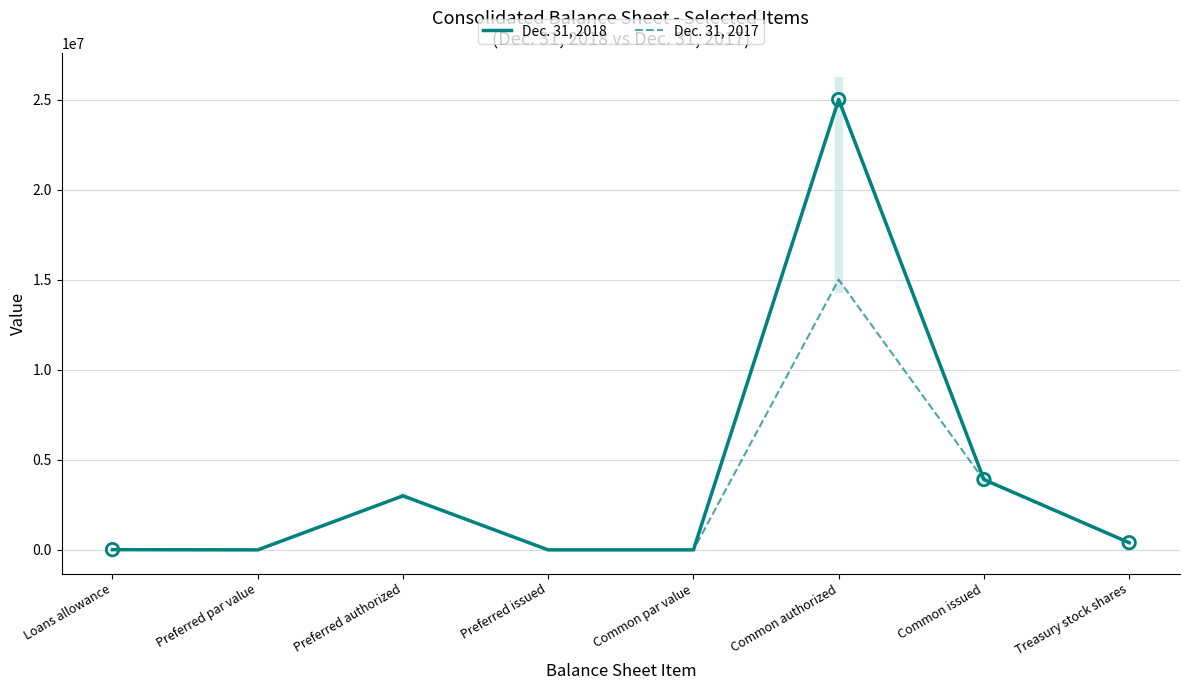

Which series contains the highest Y value?

Dec. 31, 2018